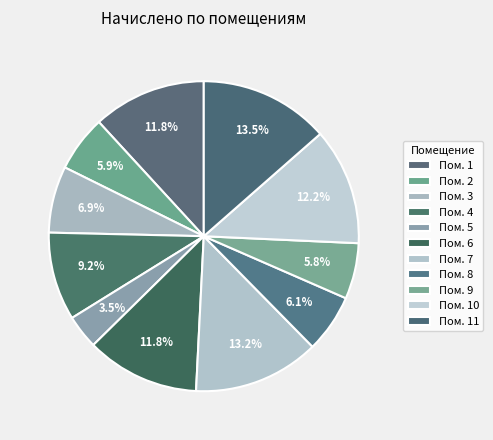

How many segments does this pie chart have?

11